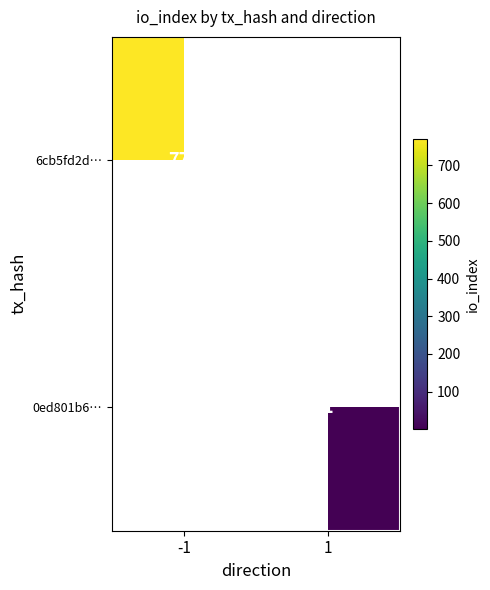

What is the difference between the highest and lowest values at 1?

1